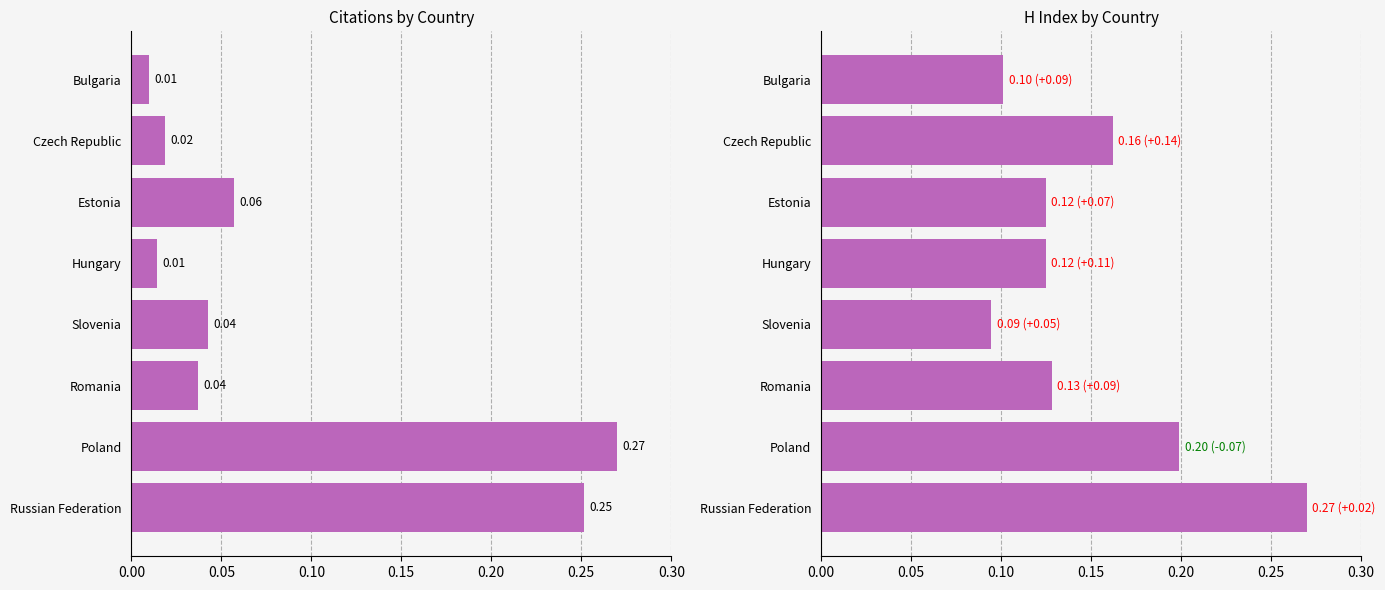

What is the difference between the maximum and minimum values in the H index series?

0.2